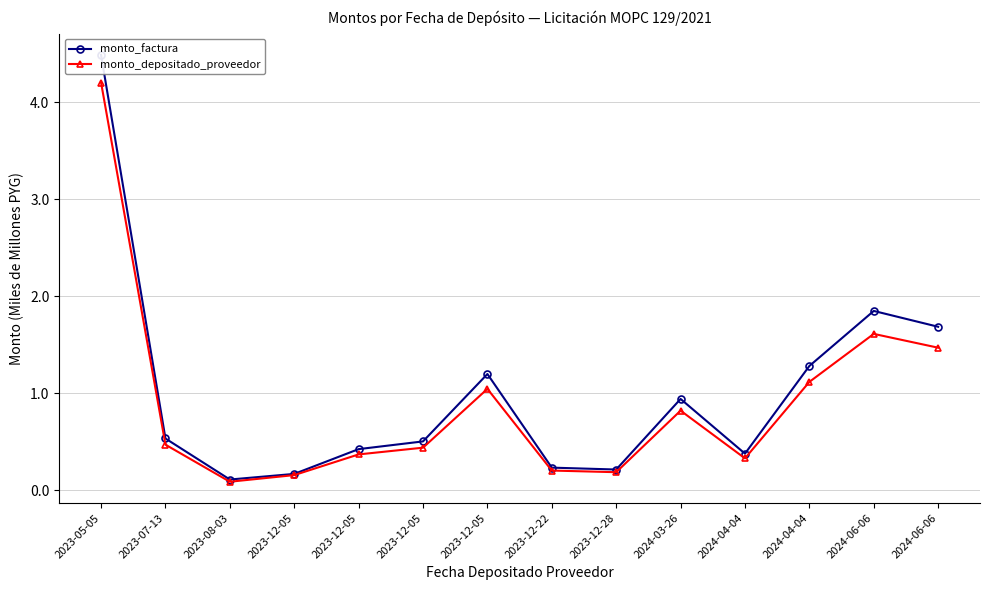

What are all the series names shown in the legend?

monto_factura, monto_depositado_proveedor